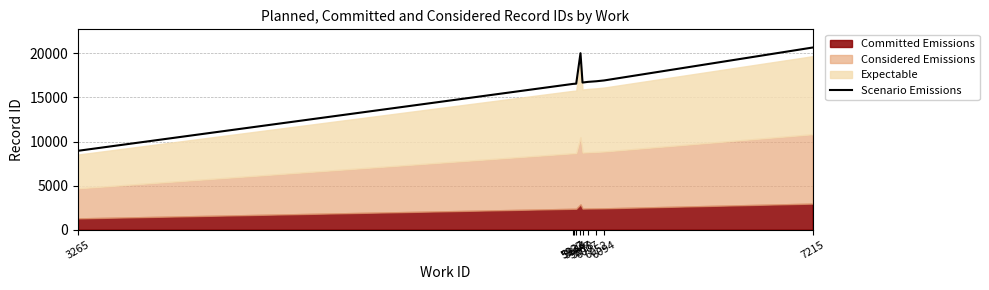

At which category does the data reach its first local valley?

5978